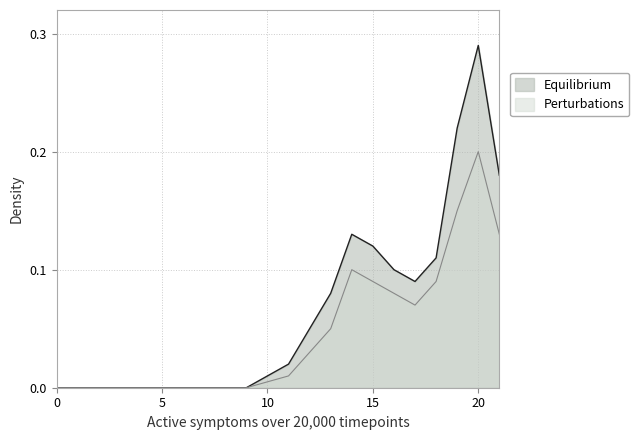

What is the sum of all Equilibrium values?

1.4